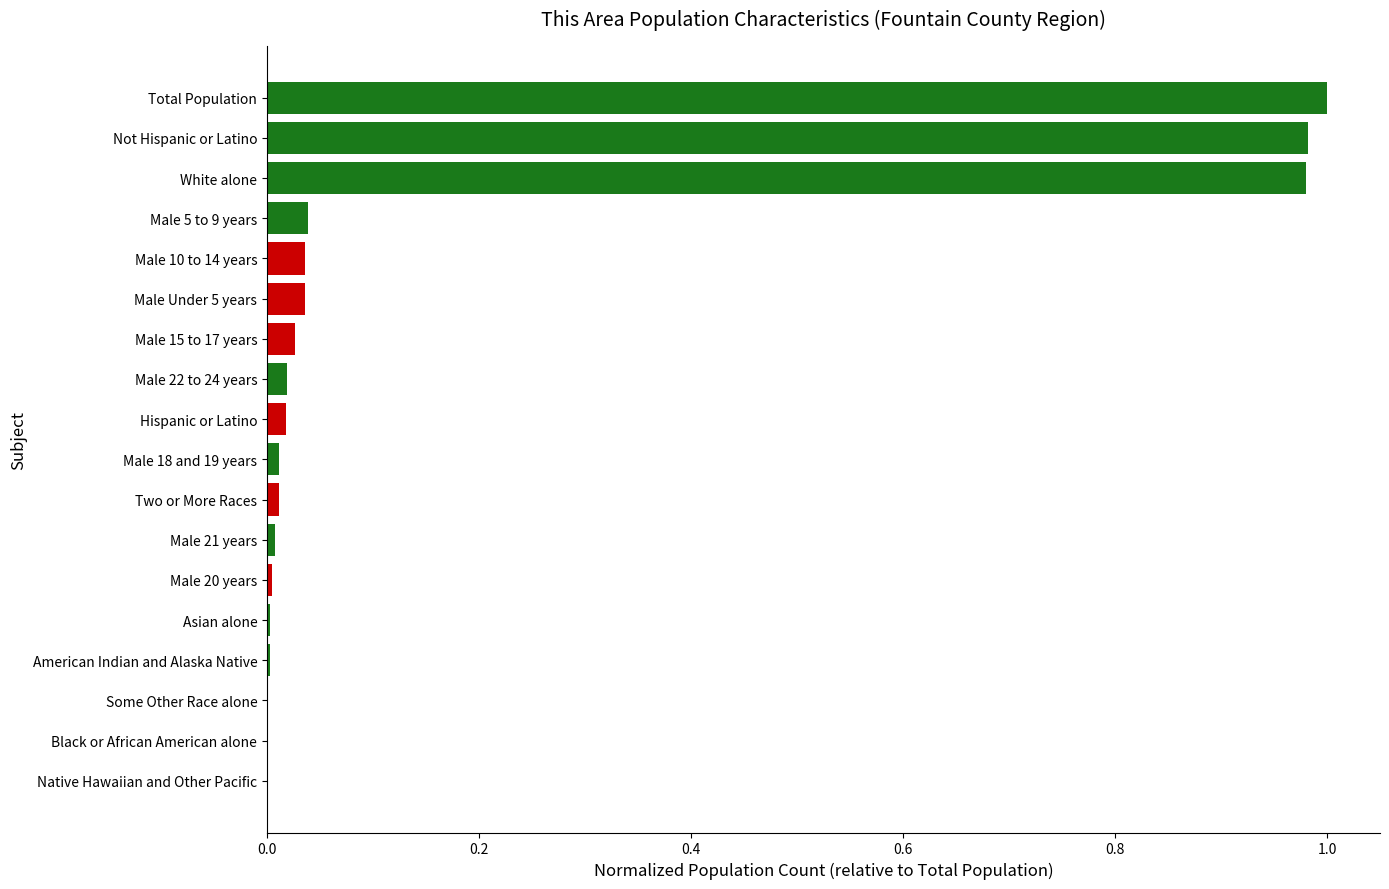

The value at Black or African American alone is 0.0. True or false?

True